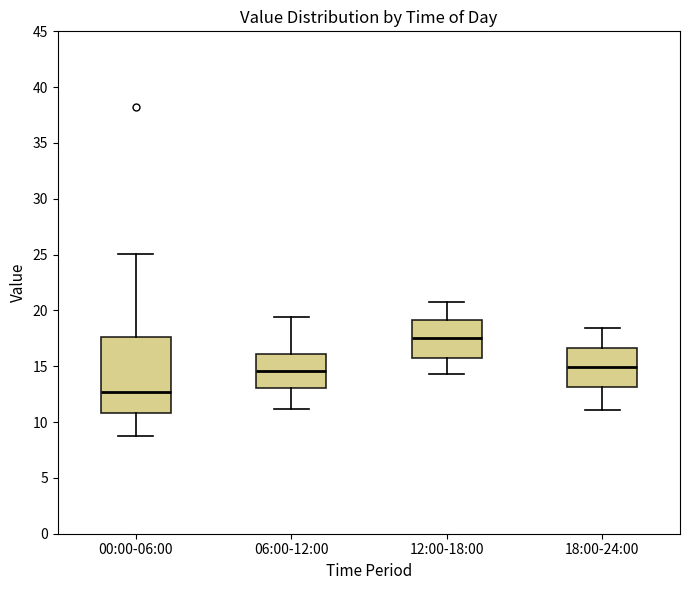

Reading left to right, transcribe this box plot: for each box, give where its median line is, the range the box spans, and where its two whiskers end, as read against the y-axis. The values are not printed on the chart, so give them approximately, as read against the axis.

00:00-06:00: median 12.5, box 11.0 to 17.5, whiskers 9.0 to 25.0
06:00-12:00: median 14.5, box 13.0 to 16.0, whiskers 11.0 to 19.5
12:00-18:00: median 17.5, box 16.0 to 19.0, whiskers 14.5 to 21.0
18:00-24:00: median 15.0, box 13.0 to 16.5, whiskers 11.0 to 18.5